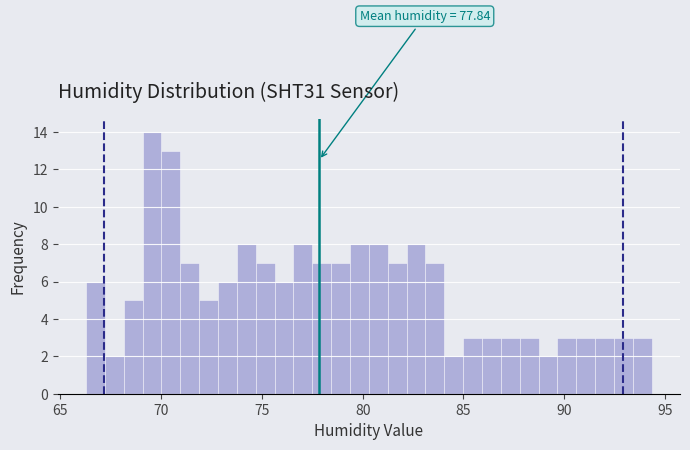

Around what value on the x-axis is the tallest bar? Give the approximate position of its centre, as read against the axis.

69.5